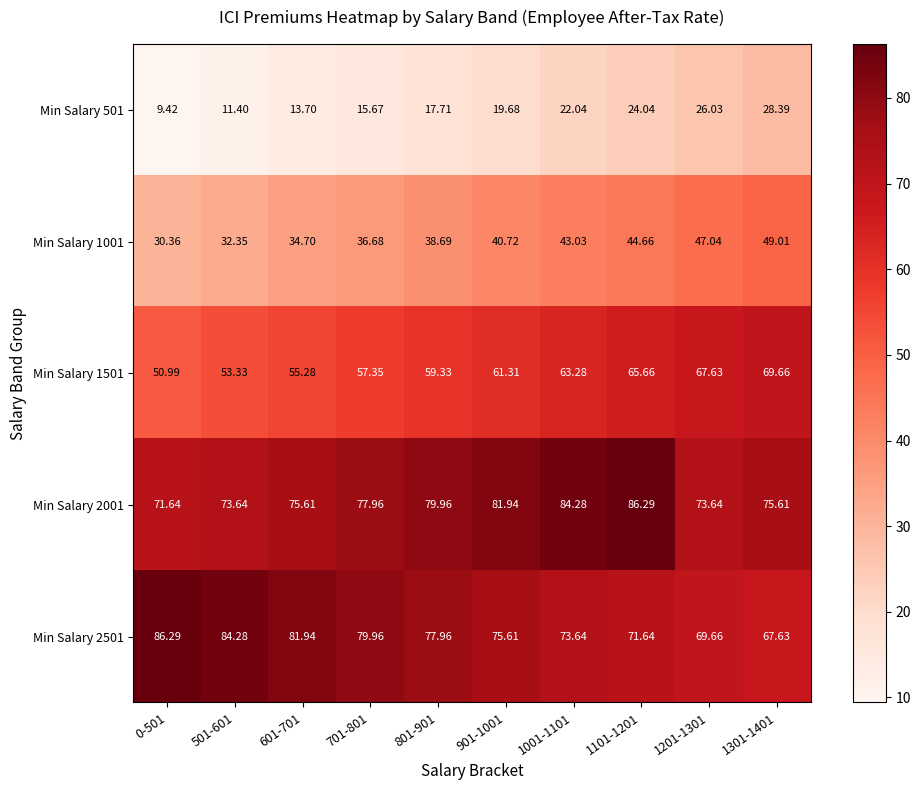

Is the value of Min Salary 2001 at 0-501 greater than the value of Min Salary 2501 at 901-1001?

No